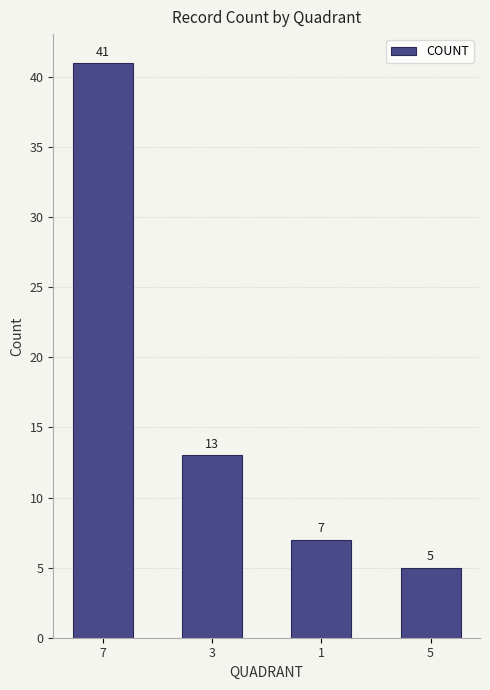

How many bars are there in total?

4